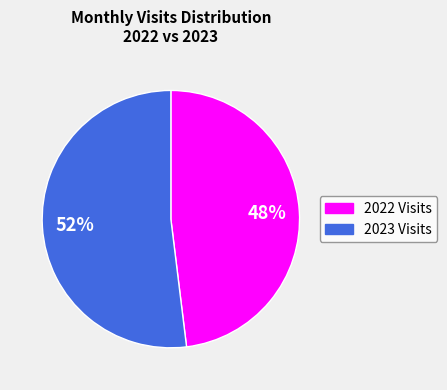

To the nearest percent, what is the difference between the largest and smallest slice percentages?

4%